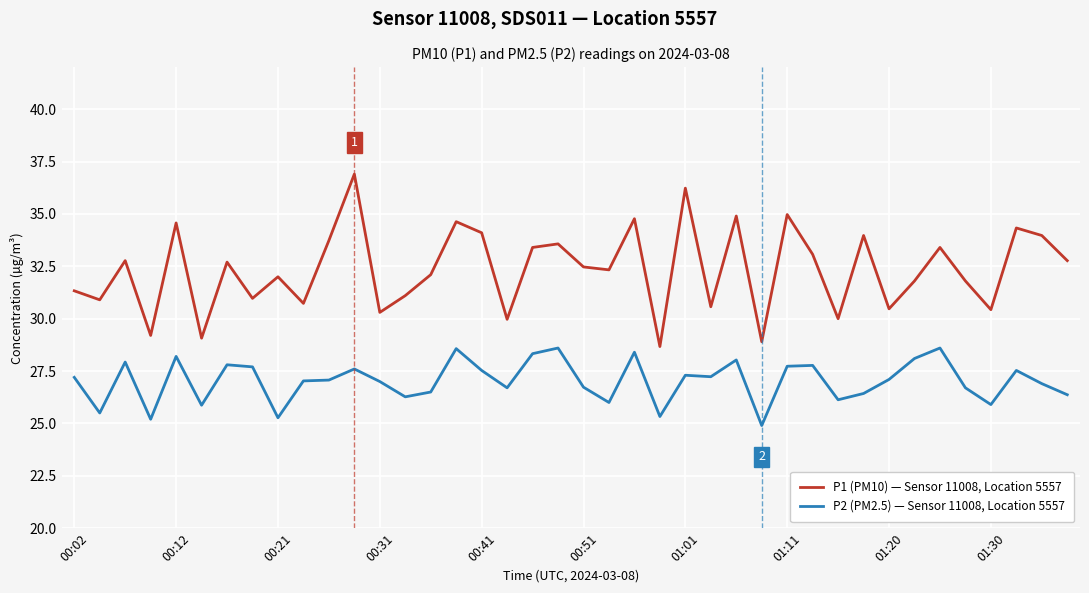

What is the minimum value shown in the chart?

24.9